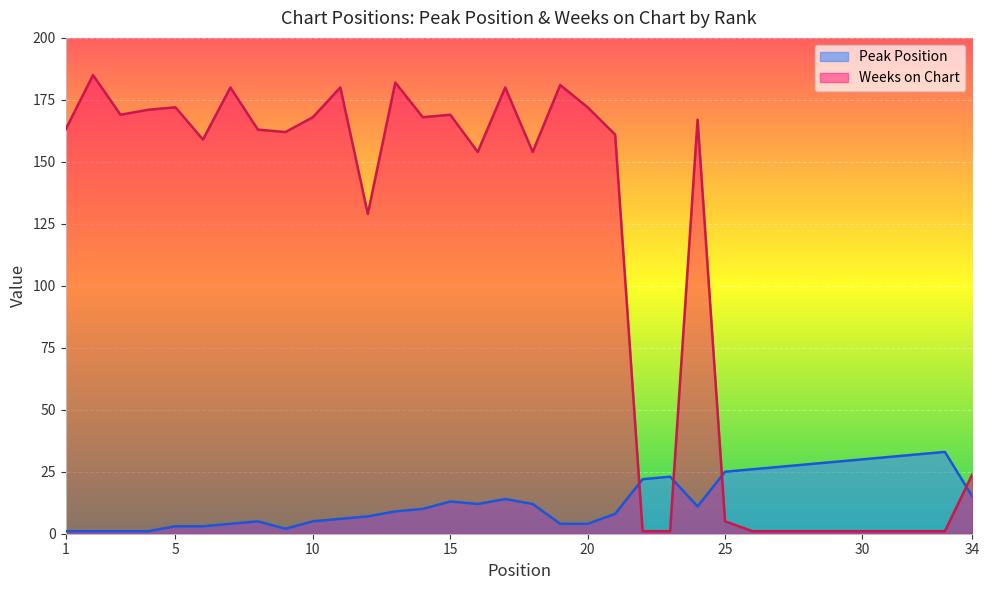

Reading left to right, extract all data points from this chart.

Peak Position: 1	1	1	1	3	3	4	5	2	5	6	7	9	10	13	12	14	12	4	4	8	22	23	11	25	26	27	28	29	30	31	32	33	15
Weeks on Chart: 163	185	169	171	172	159	180	163	162	168	180	129	182	168	169	154	180	154	181	172	161	1	1	167	5	1	1	1	1	1	1	1	1	24